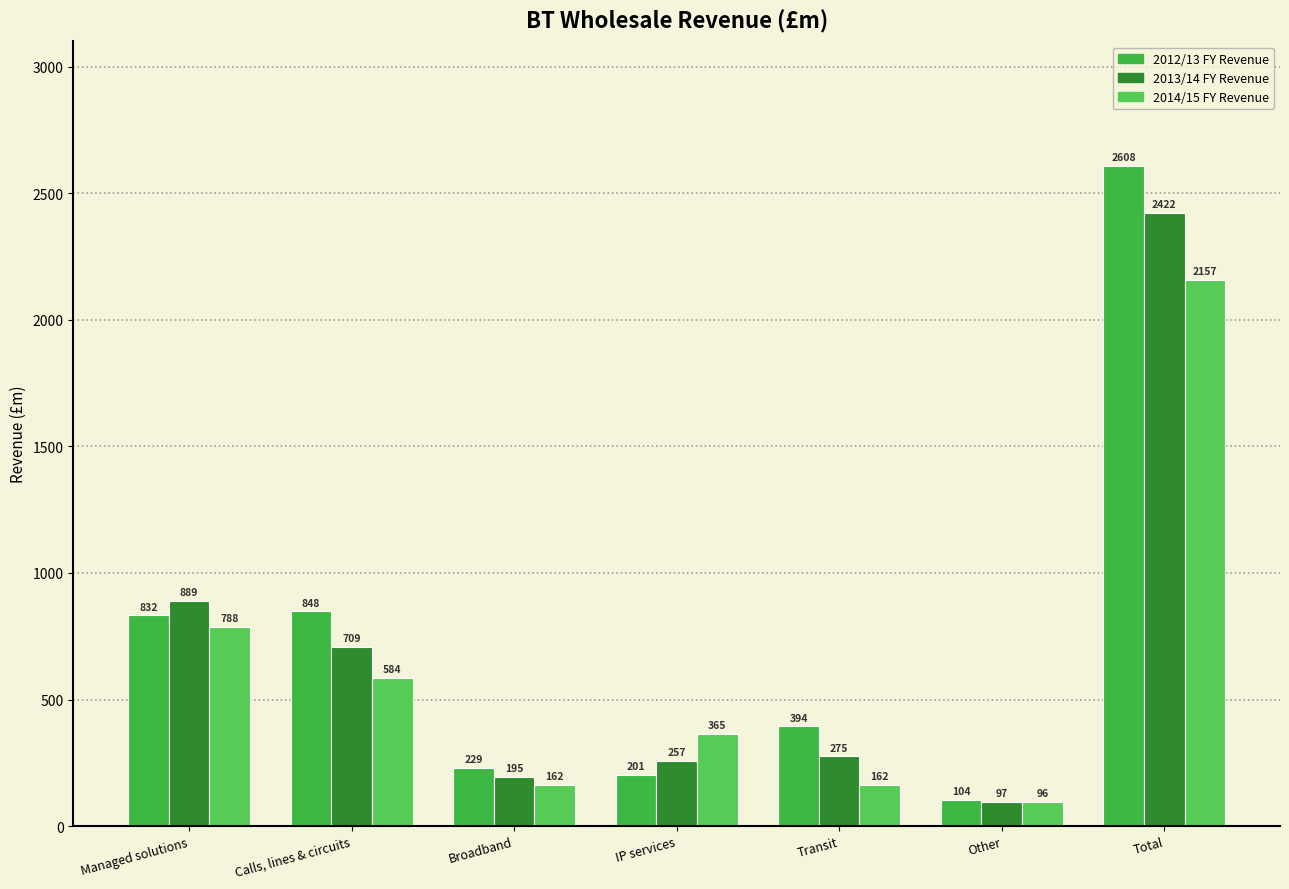

Which series has the largest total across all categories?

2012/13 FY Revenue